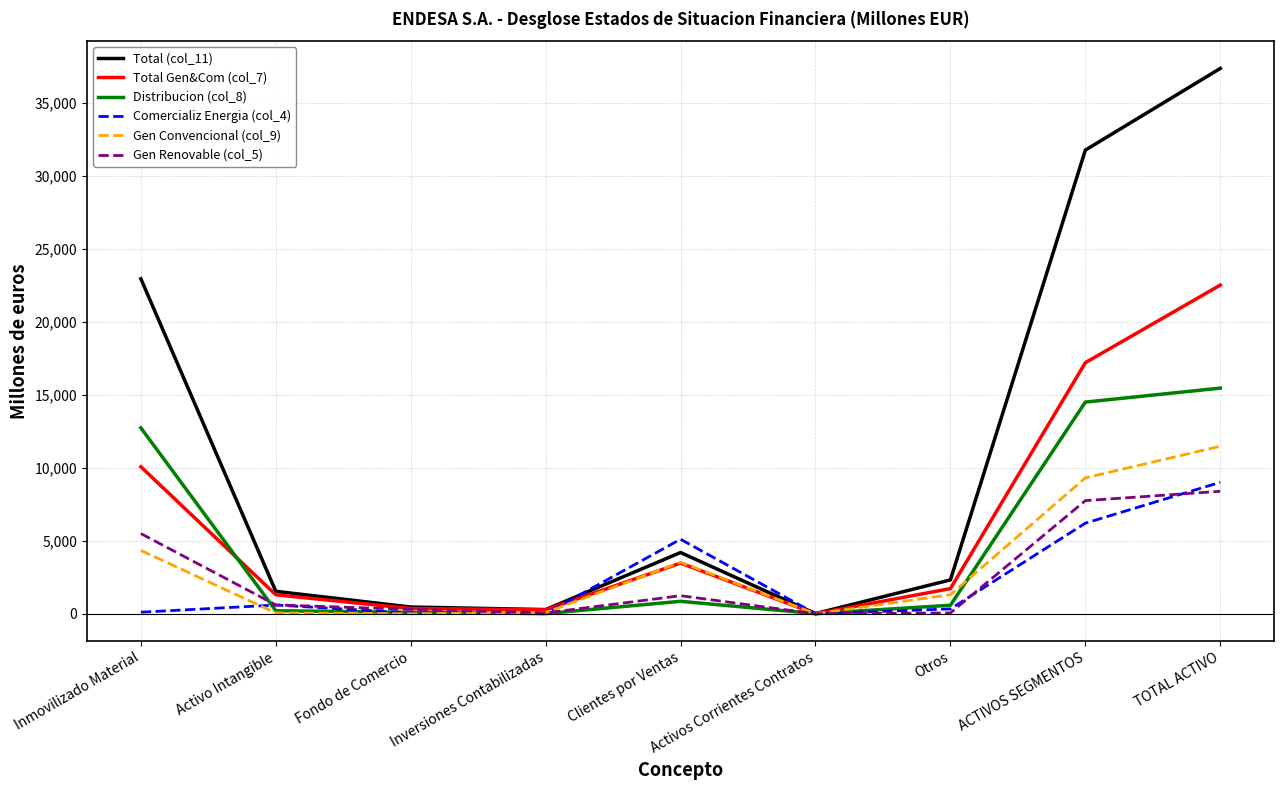

What is the maximum value shown in the chart?

37345